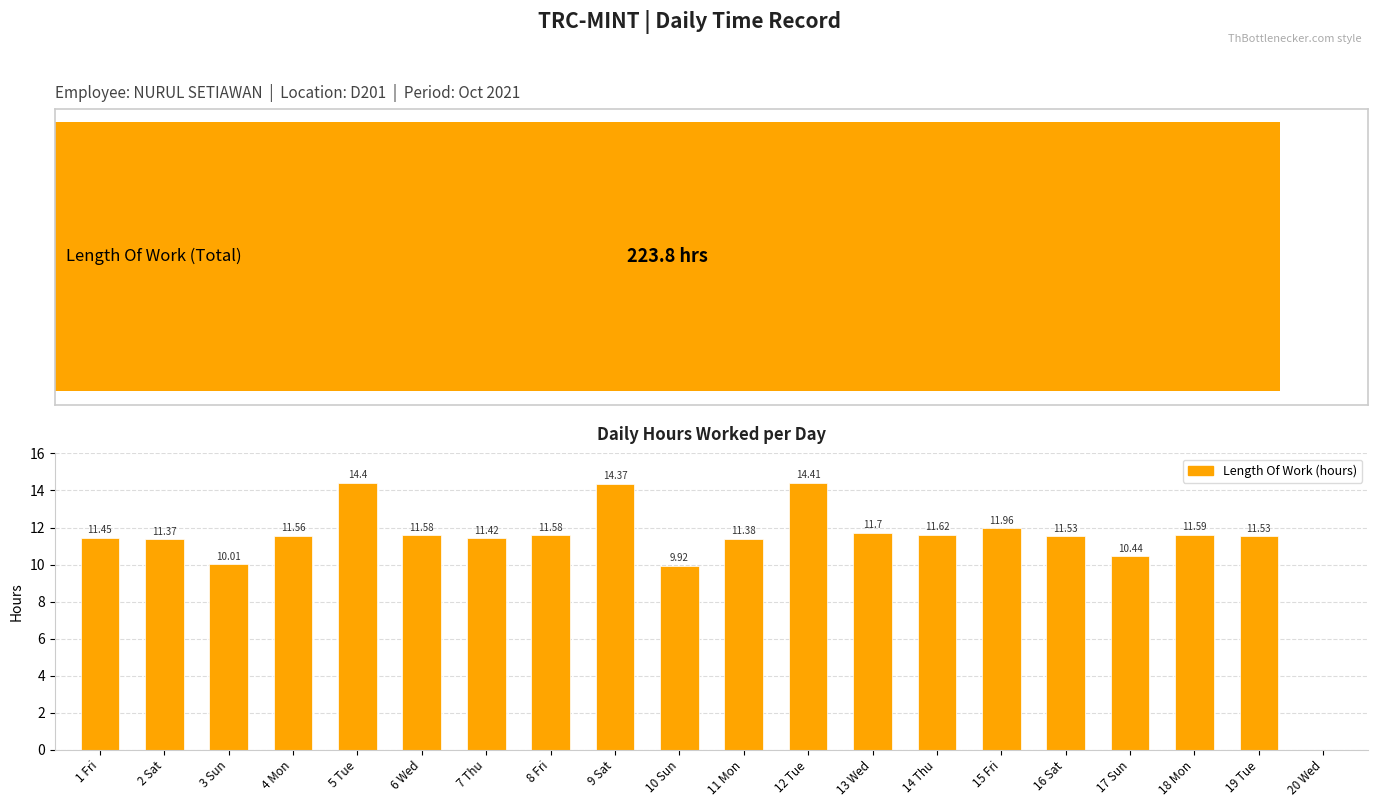

Which label corresponds to the smallest value in the chart?

20 Wed